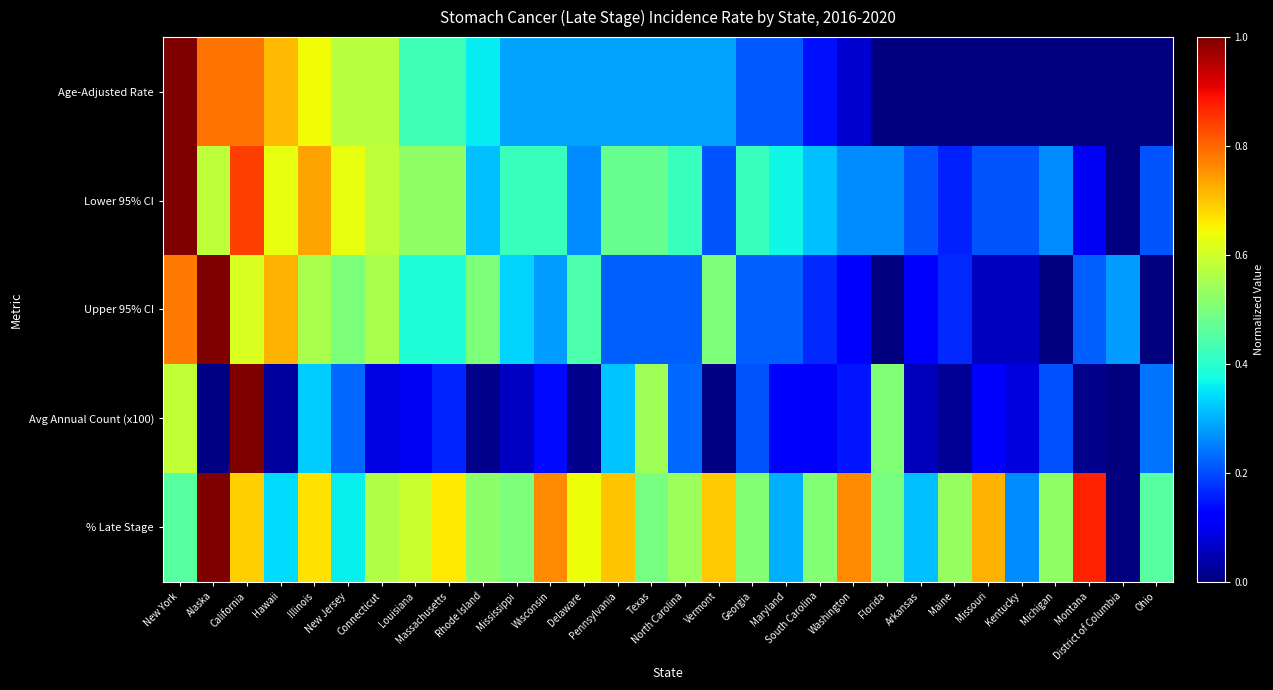

What is the spread (max minus min) of values at Arkansas?

0.3